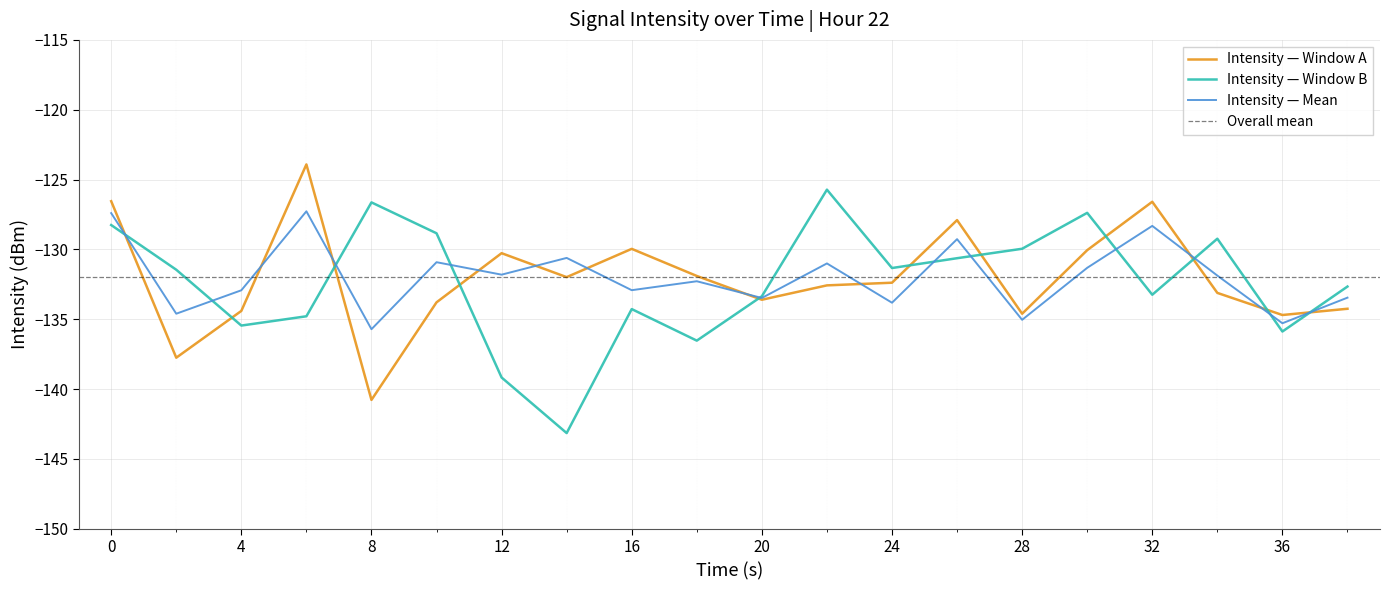

True or false: Intensity — Window A has a value of -126.6 at 32.

True